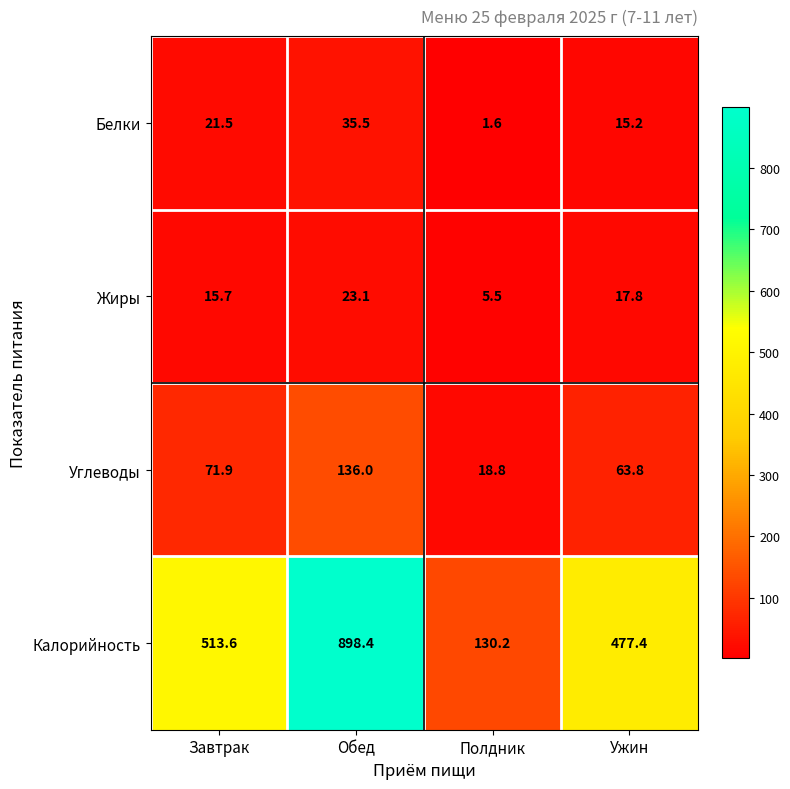

At which category is the sum across all series the highest?

Обед